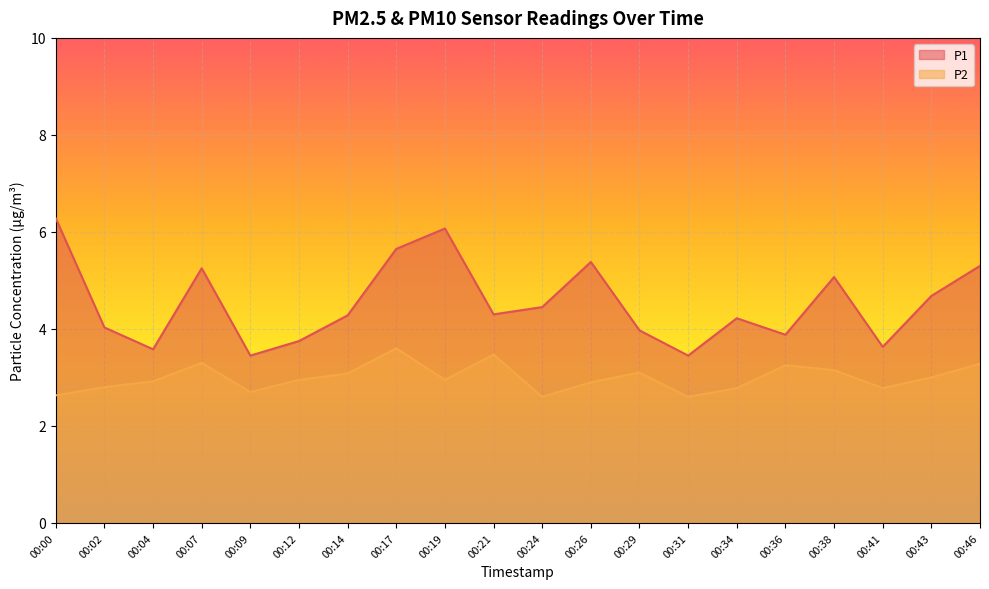

Count the number of categories in the chart.

20